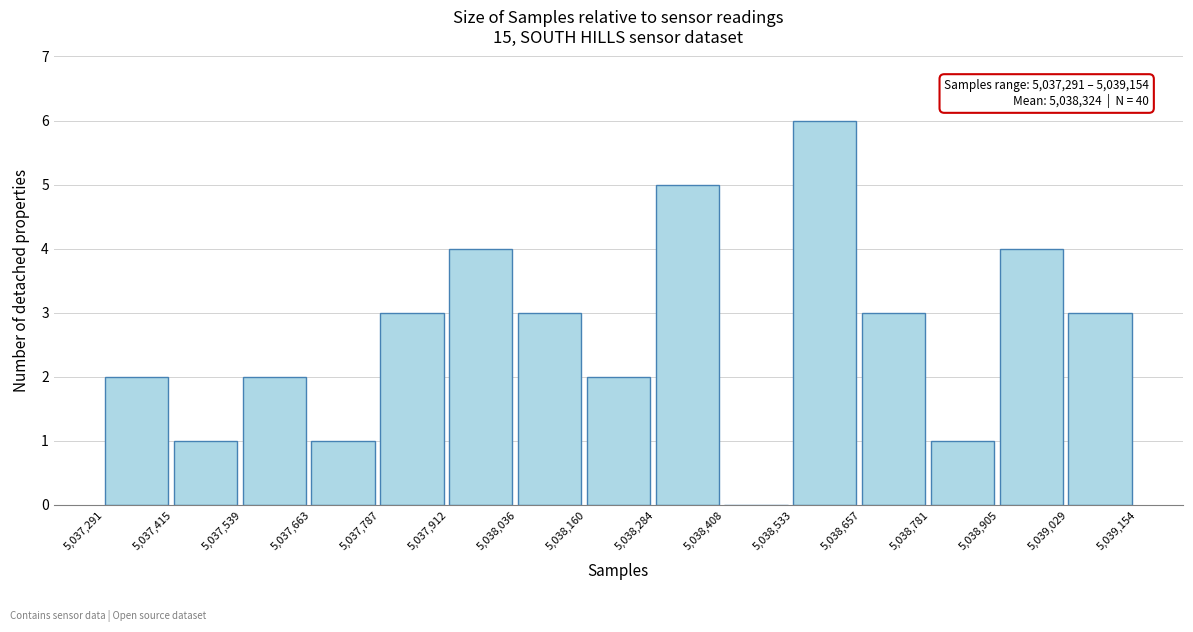

Which range on the x-axis has the tallest bar?

5,038,533 to 5,038,657